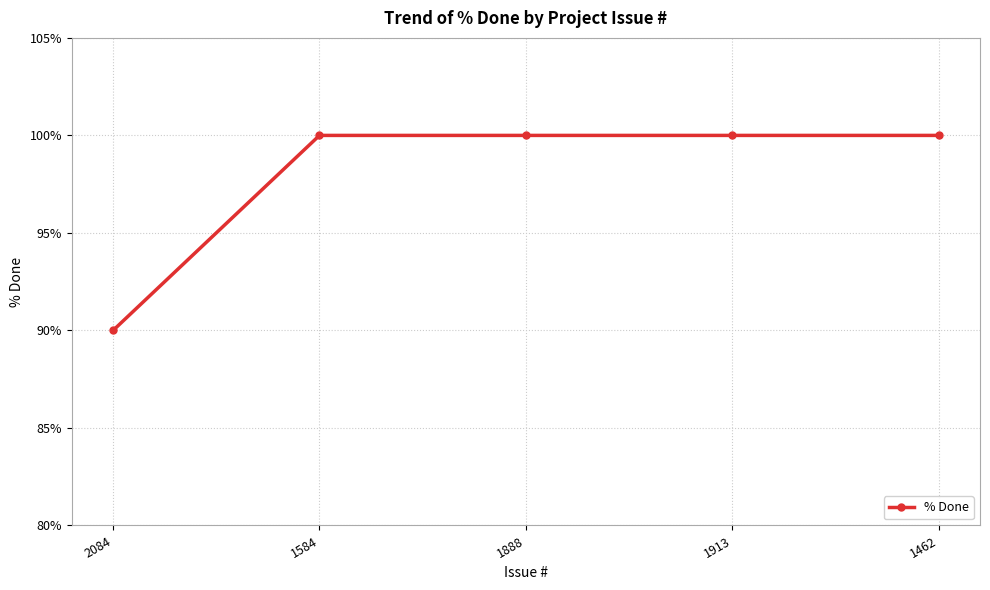

What is the difference between the maximum and minimum values?

10